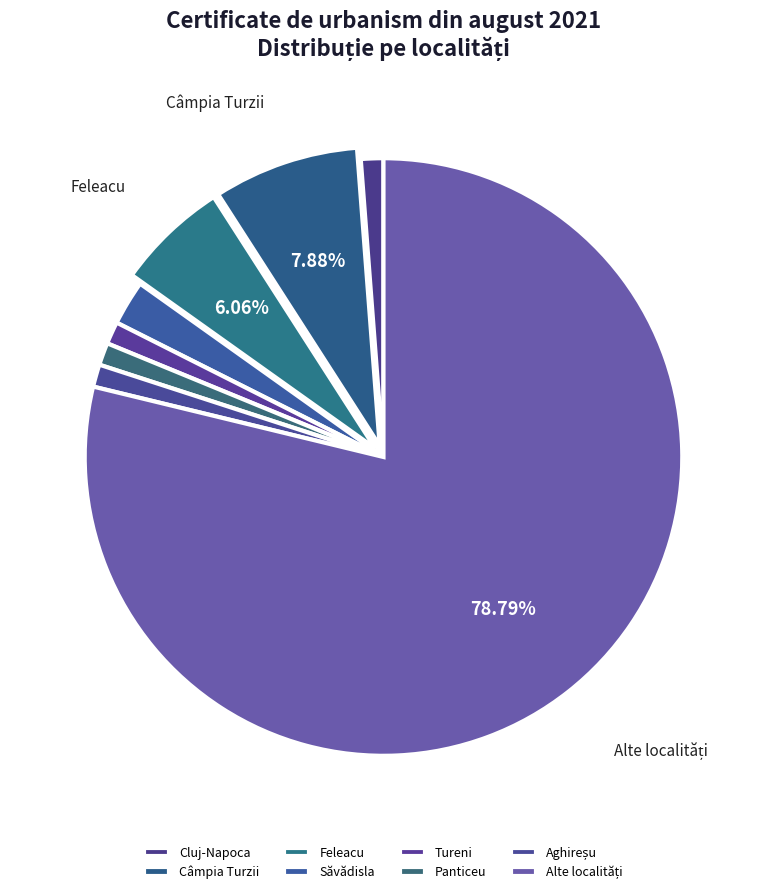

How many slices are in this pie chart?

8